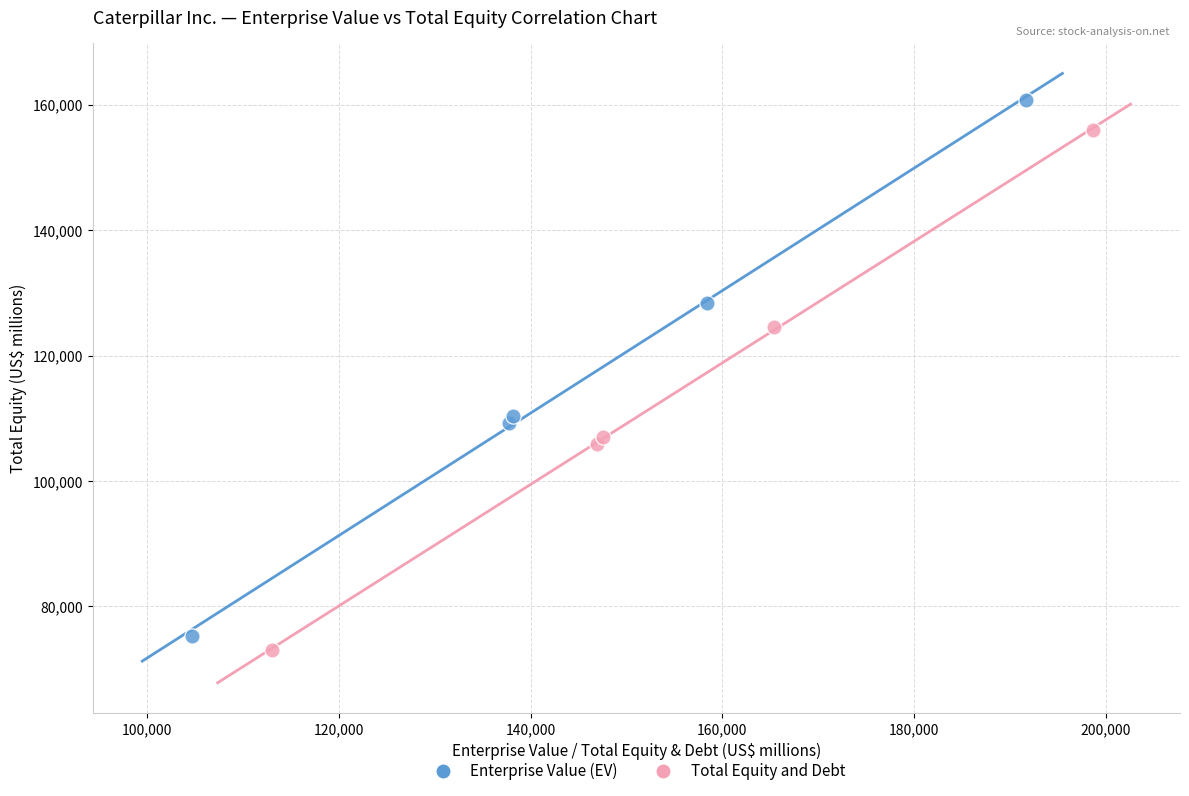

Which series contains the lowest Y value?

Total Equity and Debt